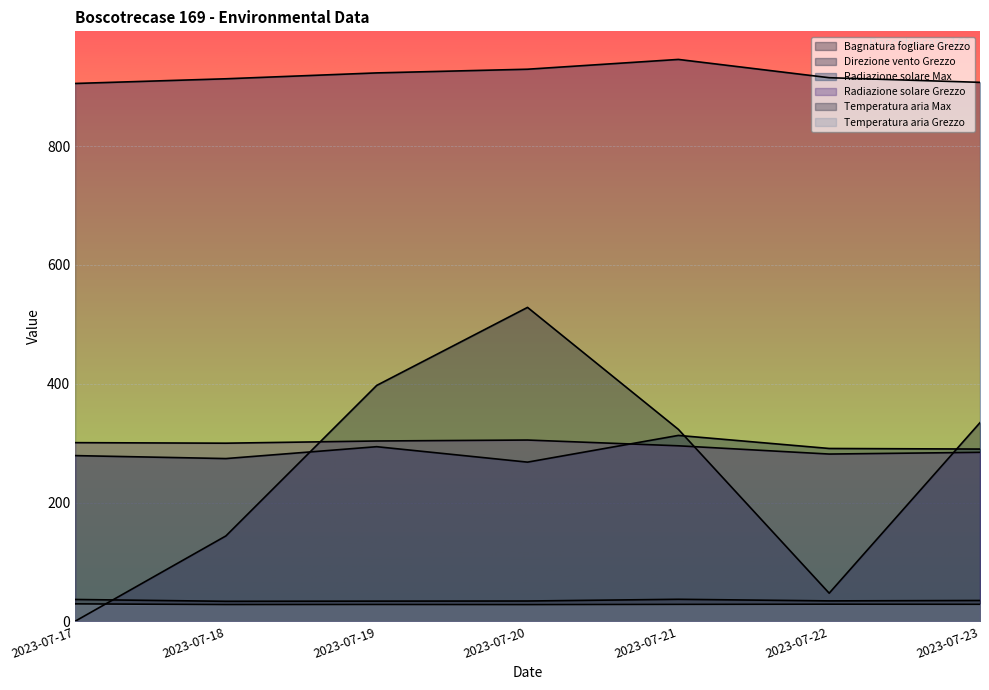

True or false: Temperatura aria Max and Radiazione solare Grezzo intersect in this chart.

False